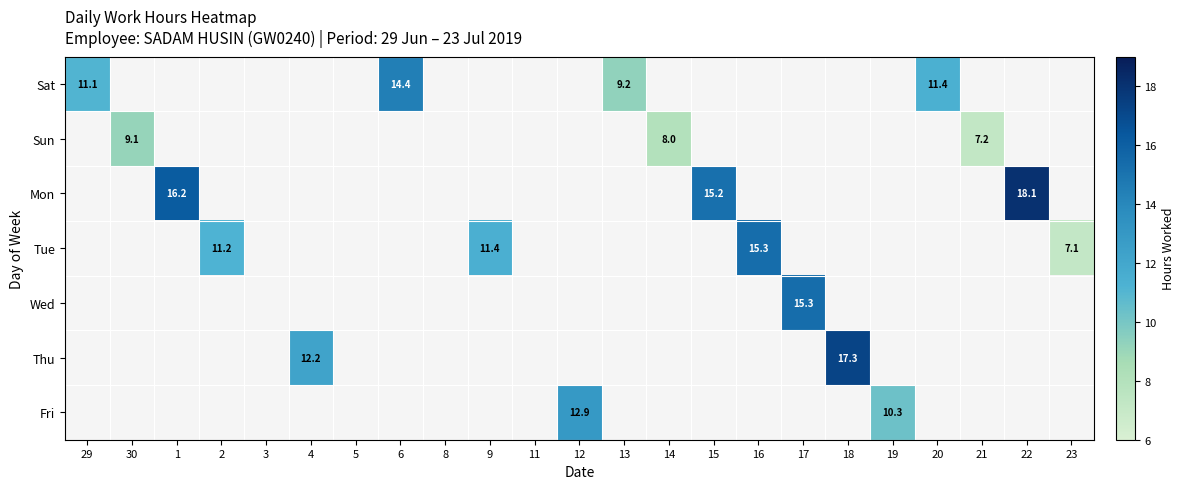

What is the greatest value displayed?

18.1